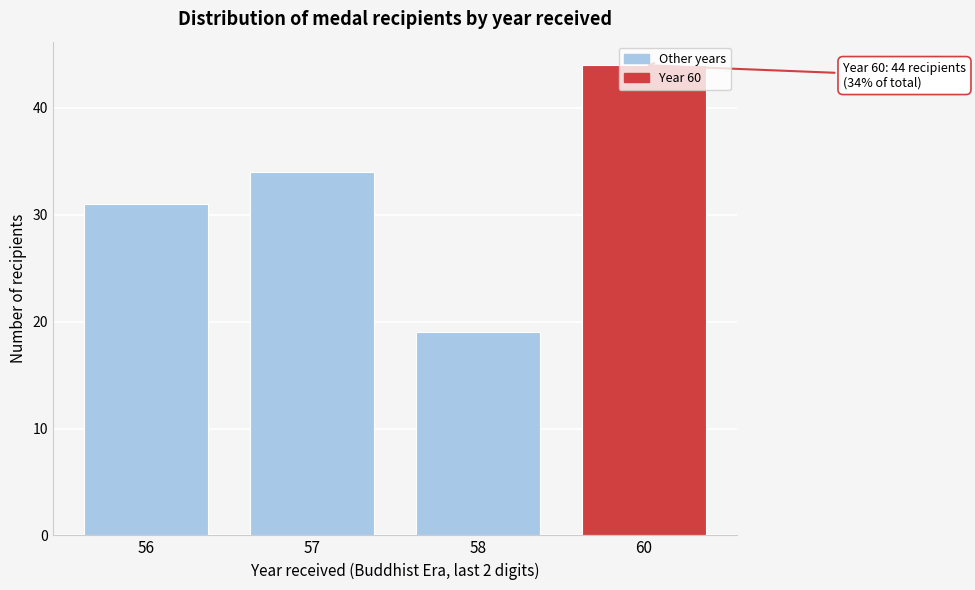

The value at 60 is 15. True or false?

False